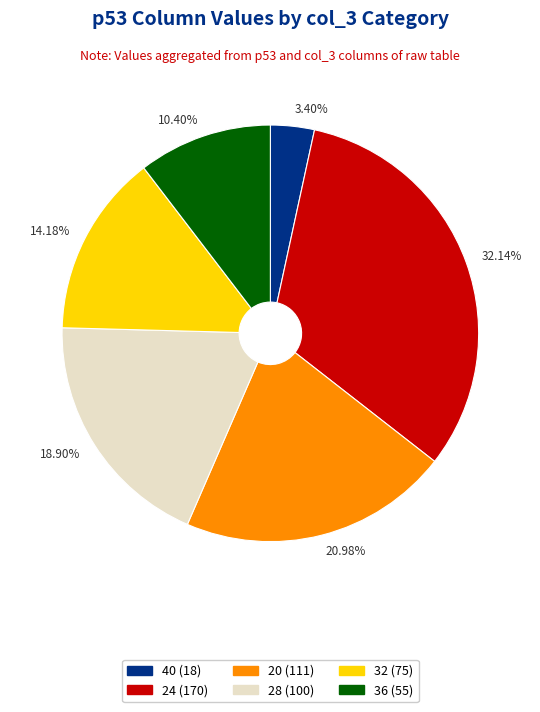

Does 3.40% represent more than half of the total?

No